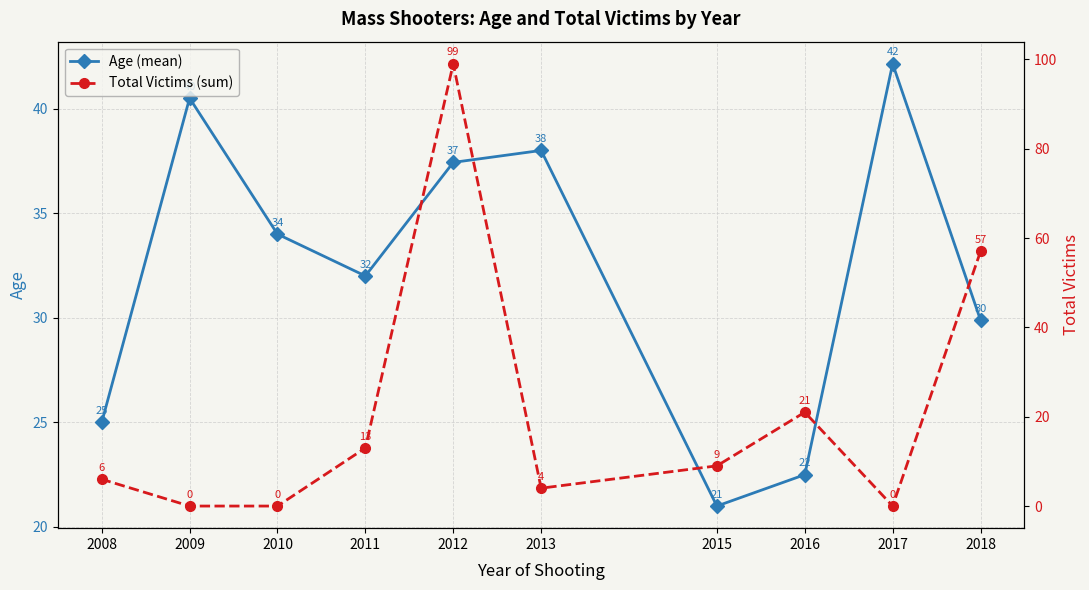

Reading right to left, transcribe all the data shown in this chart.

Age (mean): 2008=25.0	2009=40.5	2010=34.0	2011=32.0	2012=37.4	2013=38.0	2015=21.0	2016=22.5	2017=42.1	2018=29.9
Total Victims (sum): 2008=6.0	2009=0.0	2010=0.0	2011=13.0	2012=99.0	2013=4.0	2015=9.0	2016=21.0	2017=0.0	2018=57.0